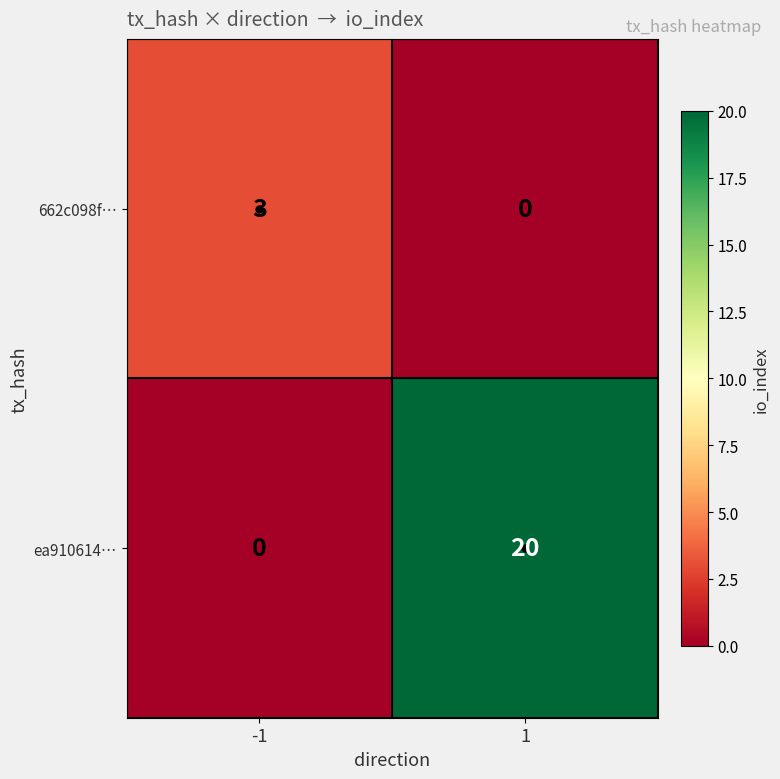

The 662c098f… series shows 0 at 1. True or false?

True